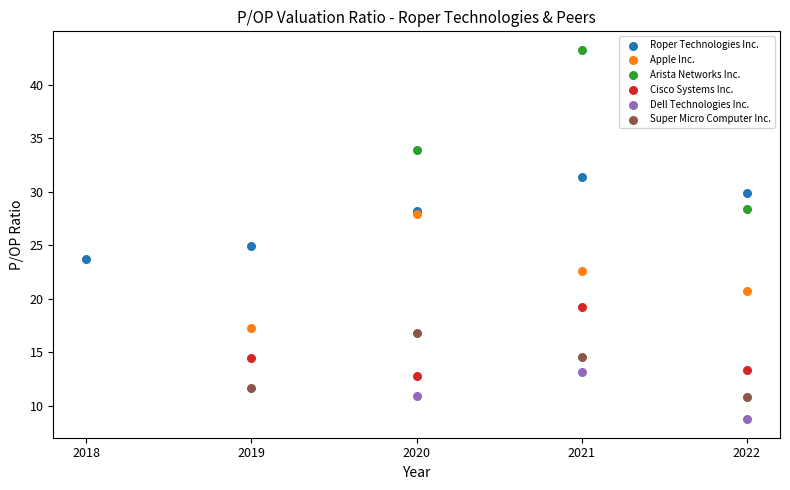

Which series has the largest Y range (max minus min)?

Arista Networks Inc.